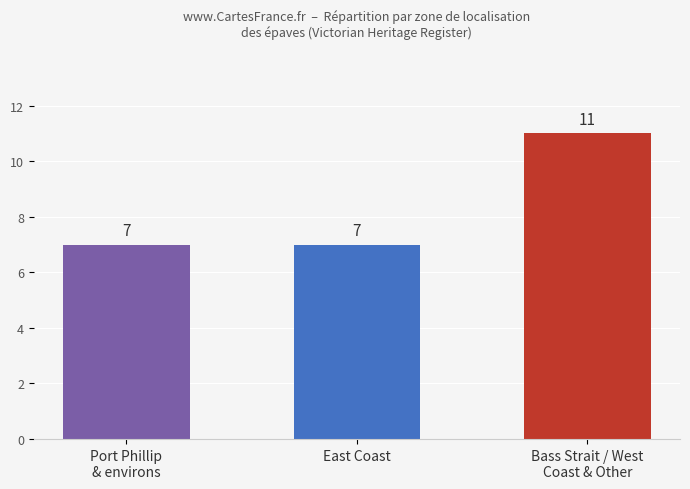

What is the difference between the maximum and minimum values?

4